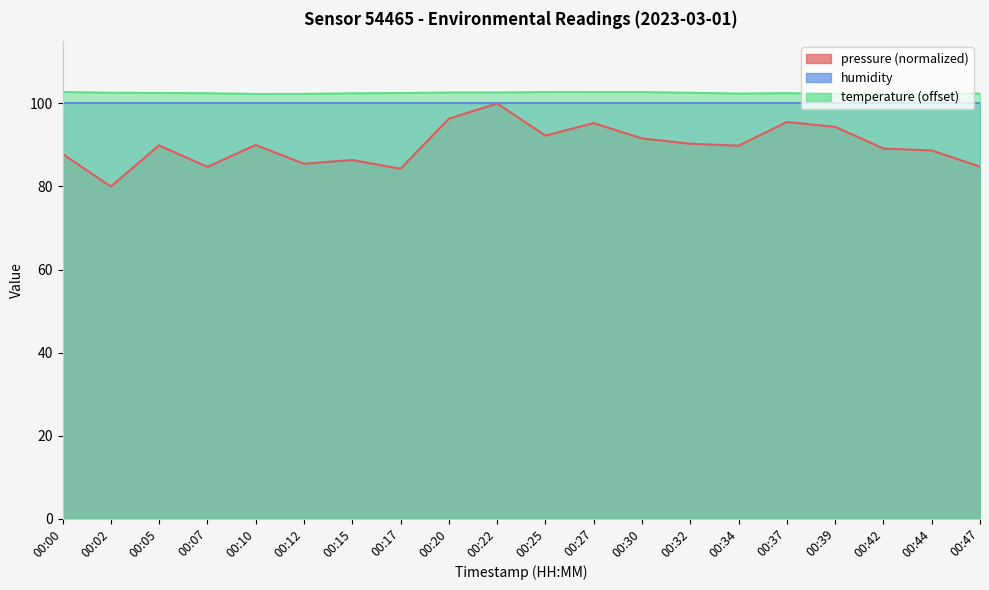

What is the difference between the maximum and minimum values in the pressure series?

20.0